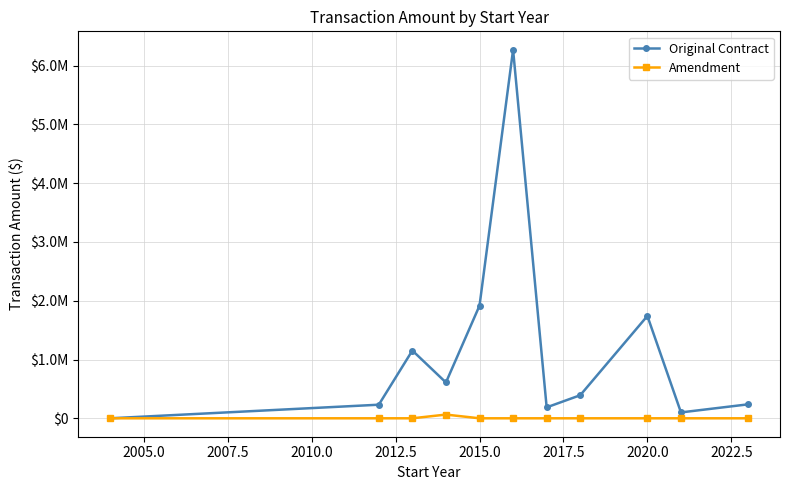

What is the highest value of the Amendment series?

63160